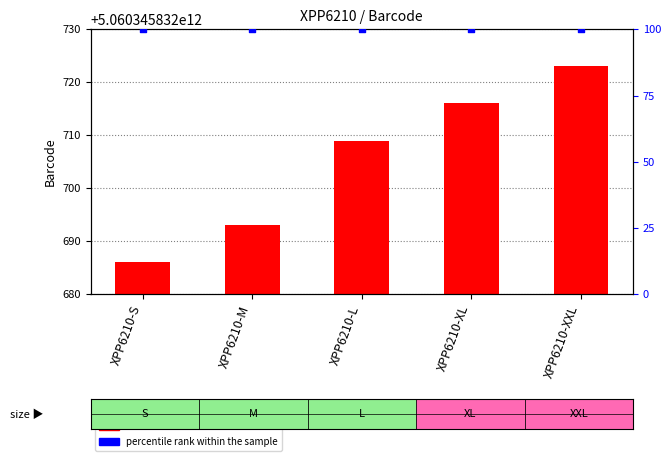

Which series has the largest Y range (max minus min)?

Barcode